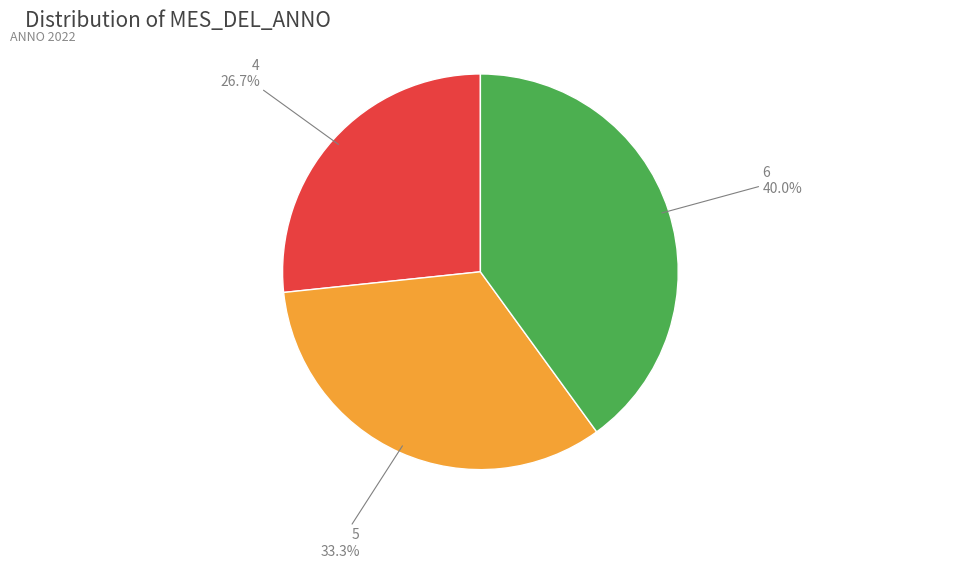

Between 4 and 6, which is larger?

6